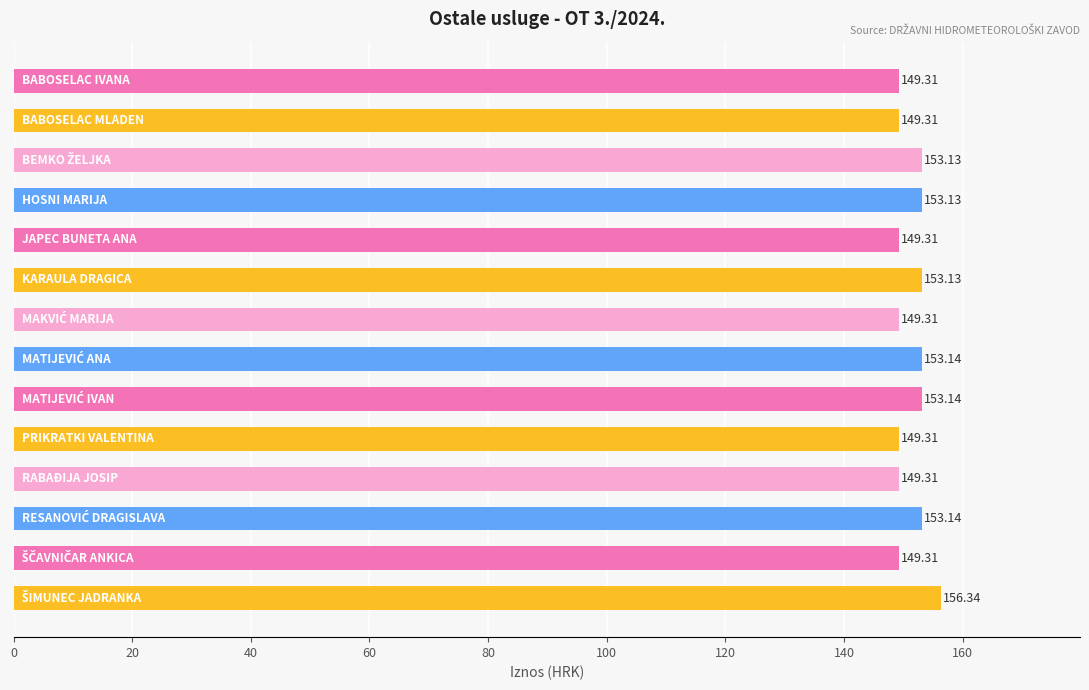

What is the average value?

151.5